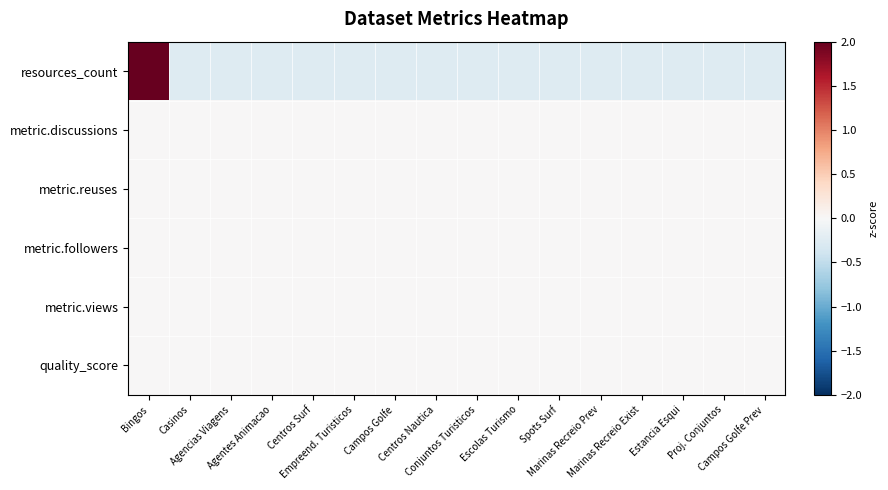

Reading right to left, transcribe all the data shown in this chart.

resources_count: Campos Golfe Prev=-0.3	Proj. Conjuntos=-0.3	Estancia Esqui=-0.3	Marinas Recreio Exist=-0.3	Marinas Recreio Prev=-0.3	Spots Surf=-0.3	Escolas Turismo=-0.3	Conjuntos Turisticos=-0.3	Centros Nautica=-0.3	Campos Golfe=-0.3	Empreend. Turisticos=-0.3	Centros Surf=-0.3	Agentes Animacao=-0.3	Agencias Viagens=-0.3	Casinos=-0.3	Bingos=3.9
metric.discussions: Campos Golfe Prev=0.0	Proj. Conjuntos=0.0	Estancia Esqui=0.0	Marinas Recreio Exist=0.0	Marinas Recreio Prev=0.0	Spots Surf=0.0	Escolas Turismo=0.0	Conjuntos Turisticos=0.0	Centros Nautica=0.0	Campos Golfe=0.0	Empreend. Turisticos=0.0	Centros Surf=0.0	Agentes Animacao=0.0	Agencias Viagens=0.0	Casinos=0.0	Bingos=0.0
metric.reuses: Campos Golfe Prev=0.0	Proj. Conjuntos=0.0	Estancia Esqui=0.0	Marinas Recreio Exist=0.0	Marinas Recreio Prev=0.0	Spots Surf=0.0	Escolas Turismo=0.0	Conjuntos Turisticos=0.0	Centros Nautica=0.0	Campos Golfe=0.0	Empreend. Turisticos=0.0	Centros Surf=0.0	Agentes Animacao=0.0	Agencias Viagens=0.0	Casinos=0.0	Bingos=0.0
metric.followers: Campos Golfe Prev=0.0	Proj. Conjuntos=0.0	Estancia Esqui=0.0	Marinas Recreio Exist=0.0	Marinas Recreio Prev=0.0	Spots Surf=0.0	Escolas Turismo=0.0	Conjuntos Turisticos=0.0	Centros Nautica=0.0	Campos Golfe=0.0	Empreend. Turisticos=0.0	Centros Surf=0.0	Agentes Animacao=0.0	Agencias Viagens=0.0	Casinos=0.0	Bingos=0.0
metric.views: Campos Golfe Prev=0.0	Proj. Conjuntos=0.0	Estancia Esqui=0.0	Marinas Recreio Exist=0.0	Marinas Recreio Prev=0.0	Spots Surf=0.0	Escolas Turismo=0.0	Conjuntos Turisticos=0.0	Centros Nautica=0.0	Campos Golfe=0.0	Empreend. Turisticos=0.0	Centros Surf=0.0	Agentes Animacao=0.0	Agencias Viagens=0.0	Casinos=0.0	Bingos=0.0
quality_score: Campos Golfe Prev=0.0	Proj. Conjuntos=0.0	Estancia Esqui=0.0	Marinas Recreio Exist=0.0	Marinas Recreio Prev=0.0	Spots Surf=0.0	Escolas Turismo=0.0	Conjuntos Turisticos=0.0	Centros Nautica=0.0	Campos Golfe=0.0	Empreend. Turisticos=0.0	Centros Surf=0.0	Agentes Animacao=0.0	Agencias Viagens=0.0	Casinos=0.0	Bingos=0.0